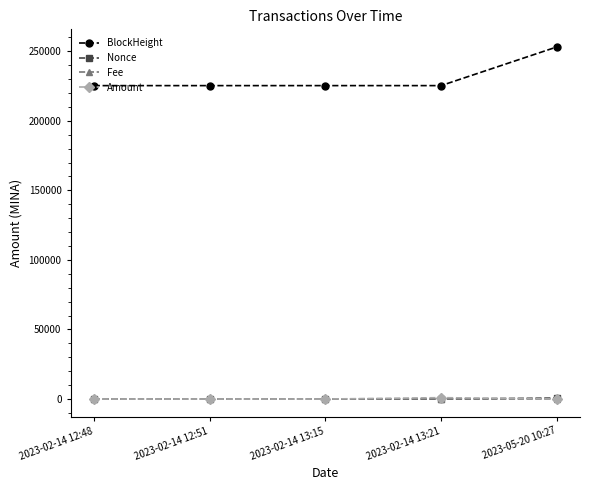

How many series are shown in this chart?

4